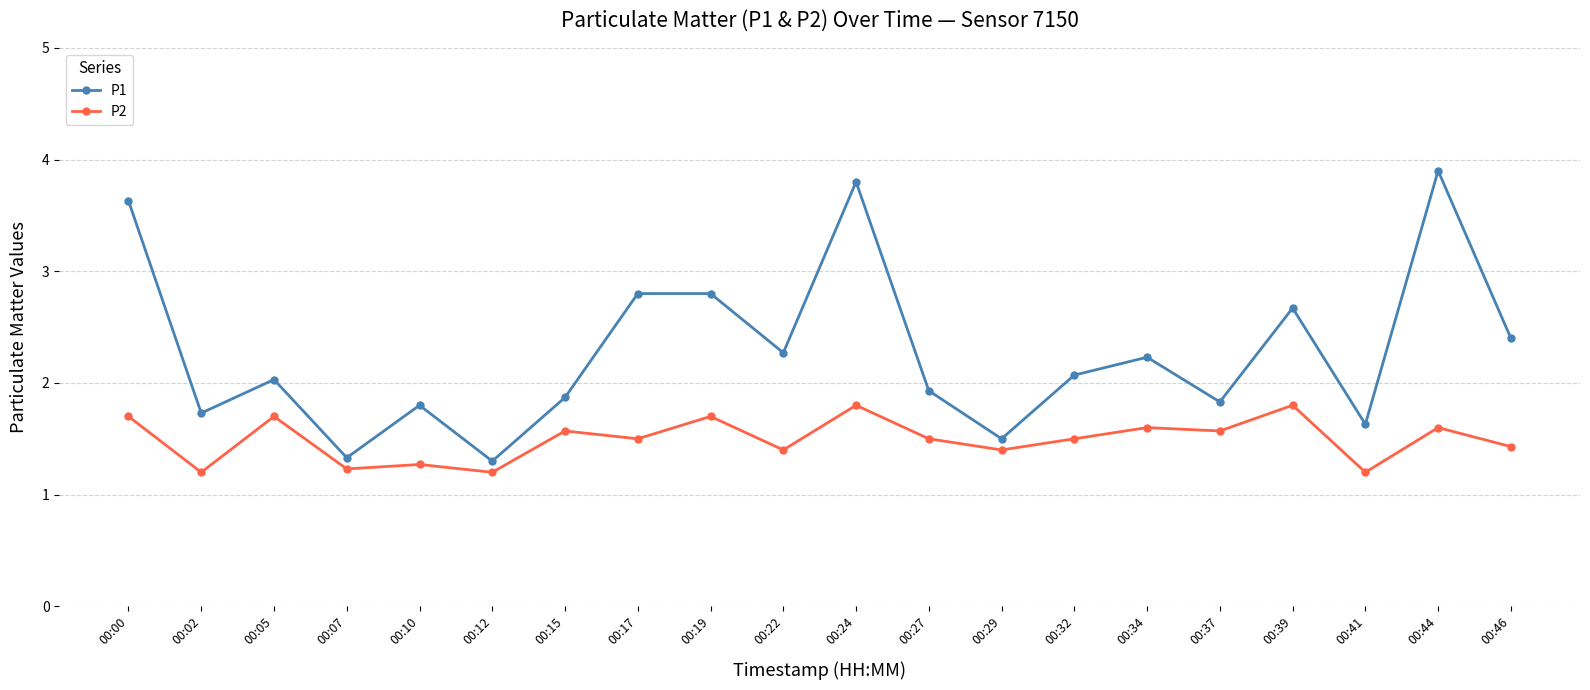

At which category is the sum across all series the highest?

00:24